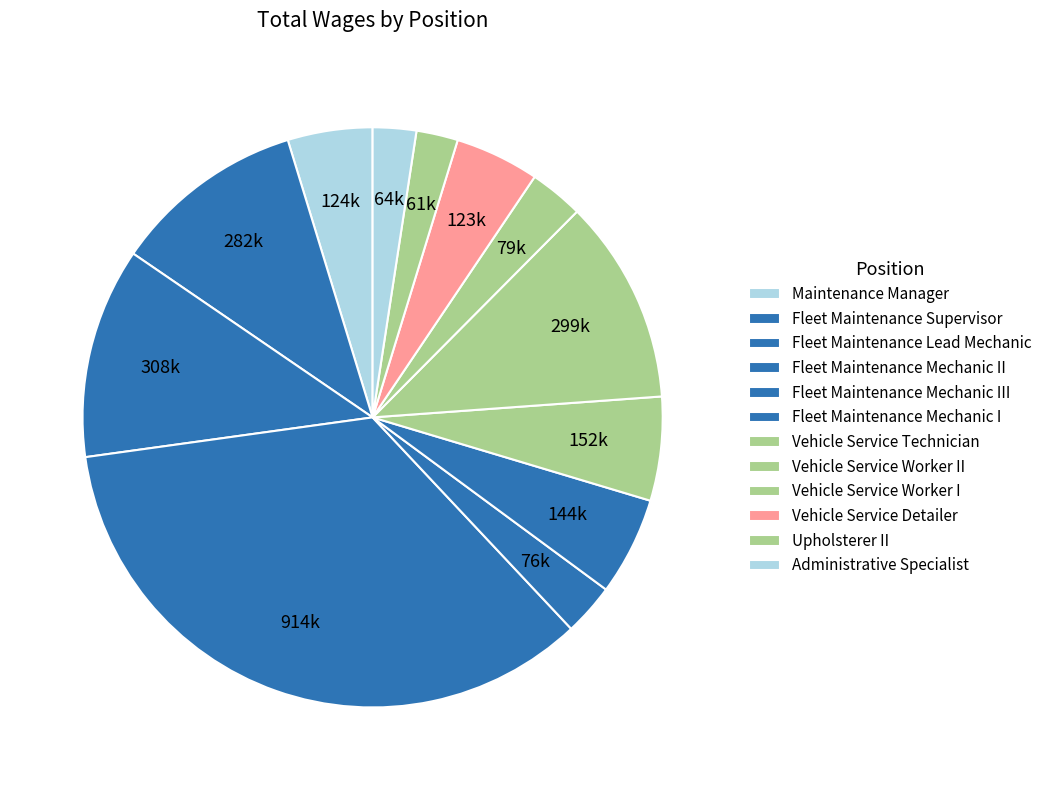

What is the ratio of the value at Fleet Maintenance Mechanic II to the value at Upholsterer II?

15.0